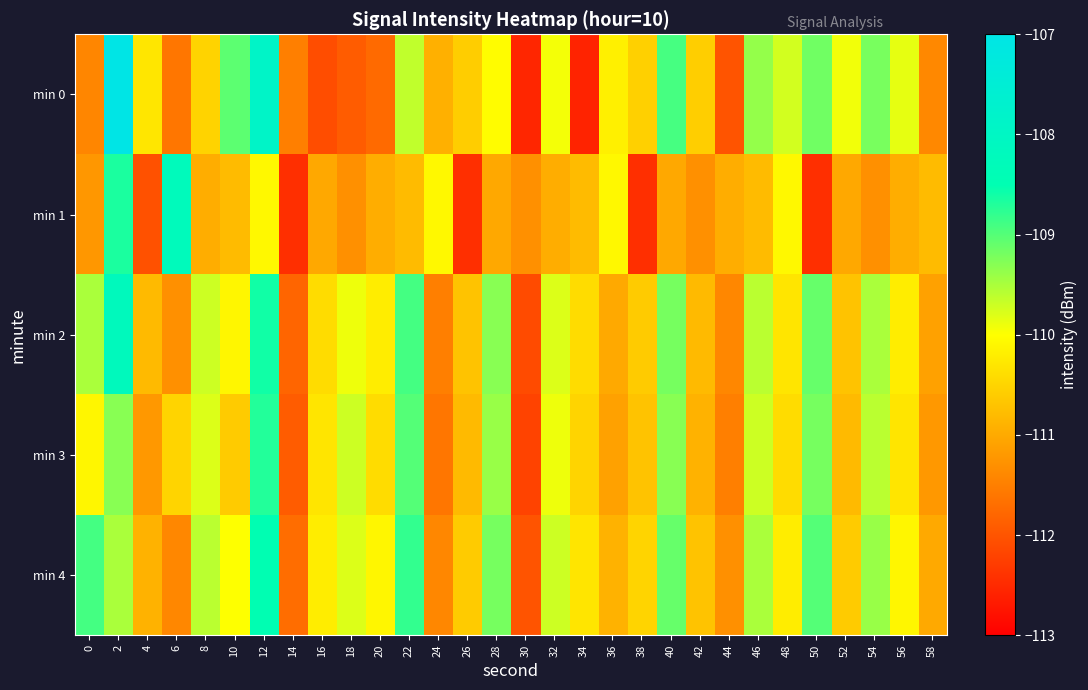

What is the total value across all series at 52?

-553.0